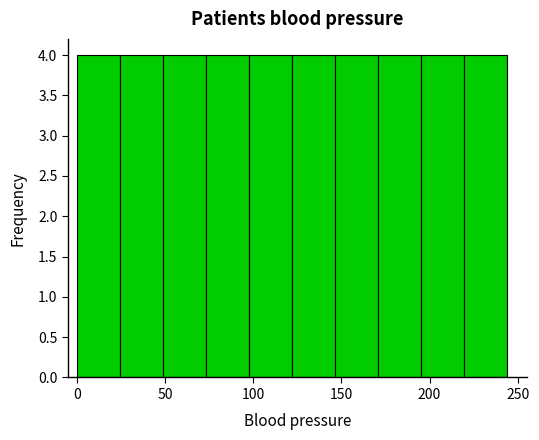

Reading left to right, list every bar in this chart as the range it spans on the x-axis followed by its height. Neither the bar edges nor the heights are printed on the chart, so give them approximately, as read against the axes.

0 to 25: 4
25 to 50: 4
50 to 75: 4
75 to 100: 4
100 to 120: 4
120 to 145: 4
145 to 170: 4
170 to 195: 4
195 to 220: 4
220 to 245: 4